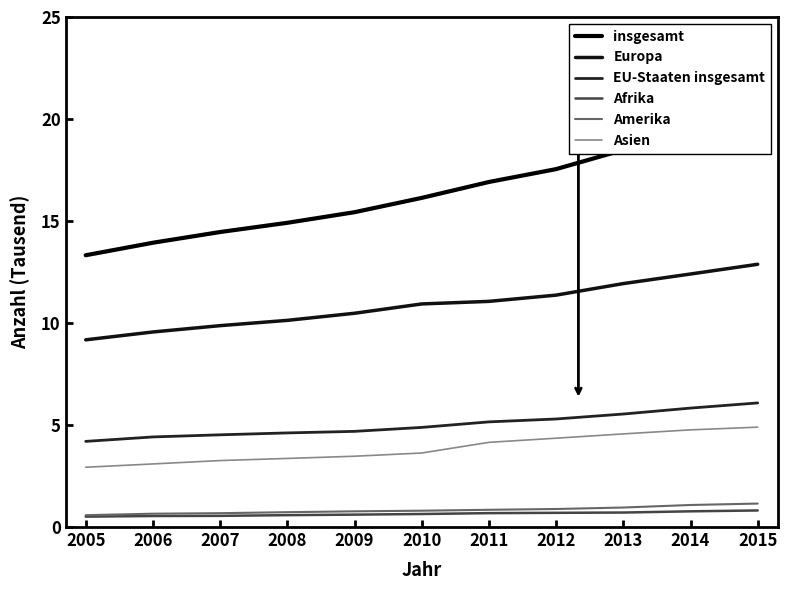

True or false: Afrika and insgesamt intersect in this chart.

False